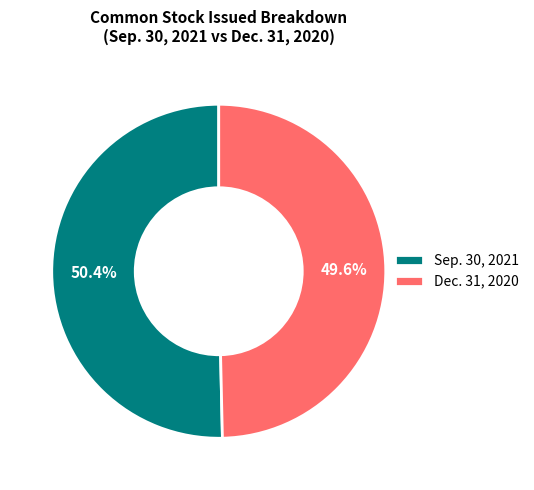

Approximately how many times larger is the value at Sep. 30, 2021 compared to Dec. 31, 2020?

1.0